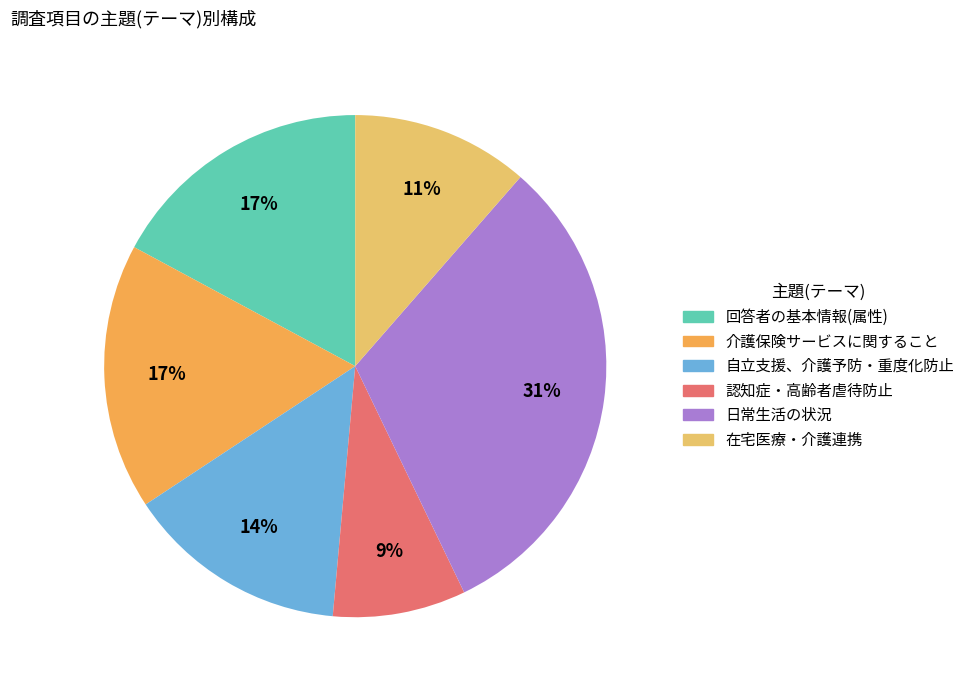

To the nearest percent, what is the difference between the 日常生活の状況 and 在宅医療・介護連携 slice percentages?

20%